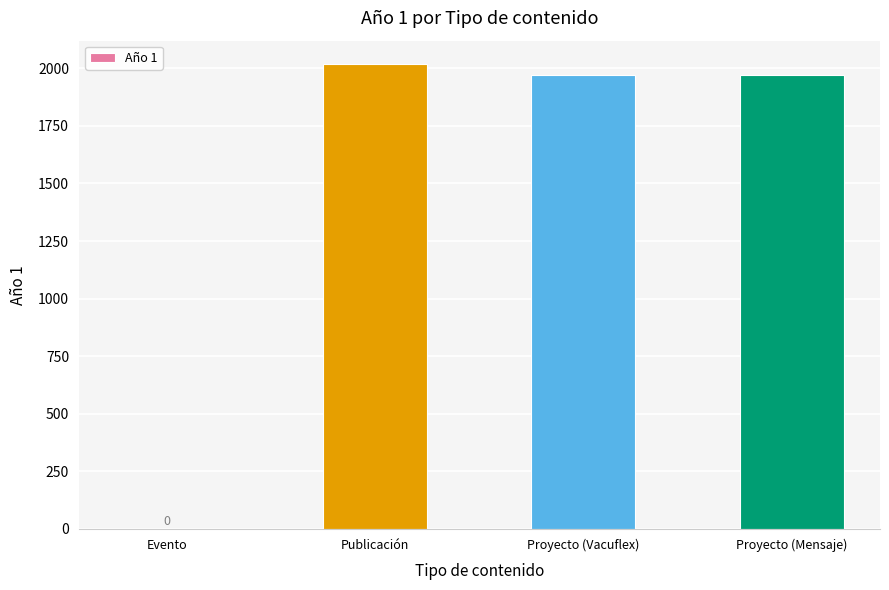

What is the difference between the values at Evento and Publicación?

2019